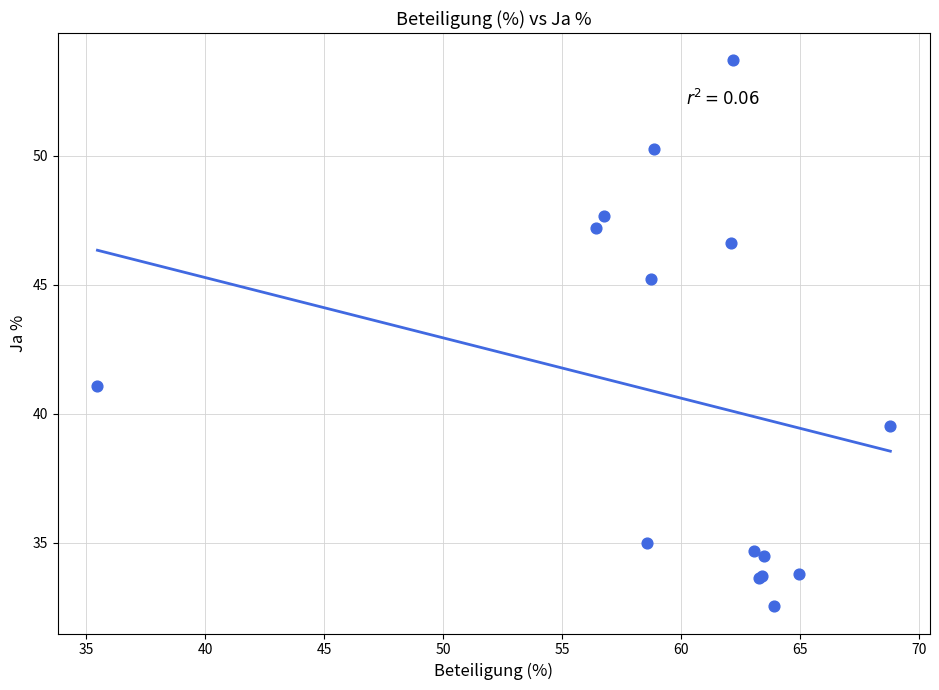

What Y value in the scatter plot is closest to 43?

41.1